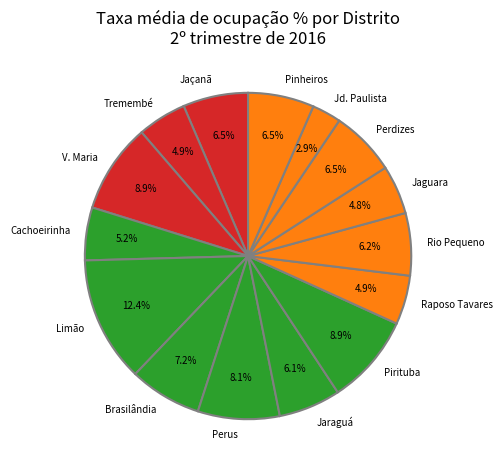

Is there any slice that represents more than half of the pie?

No